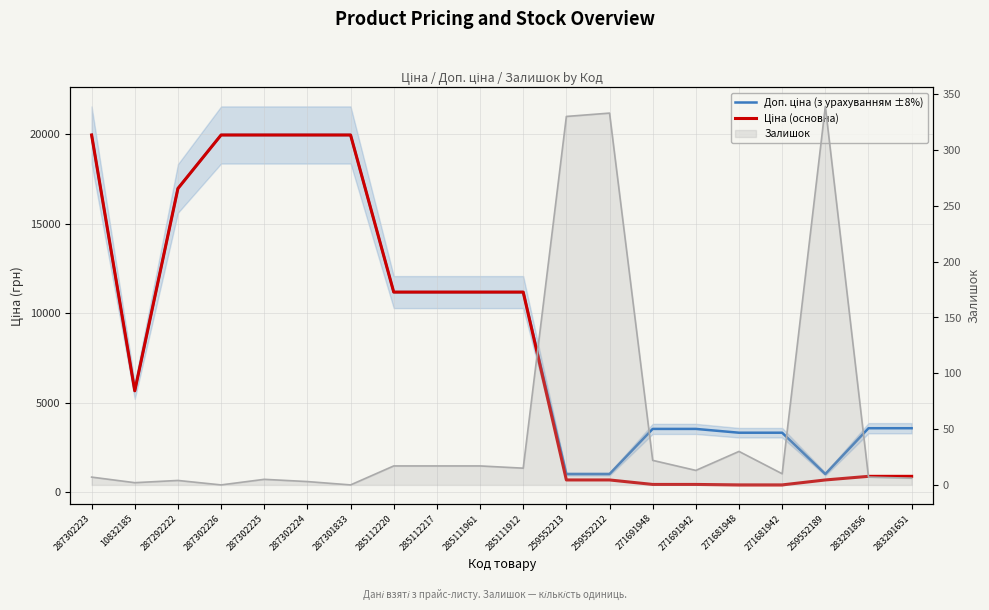

Which series changed the most between 285112217 and 259552212?

Ціна (основна)